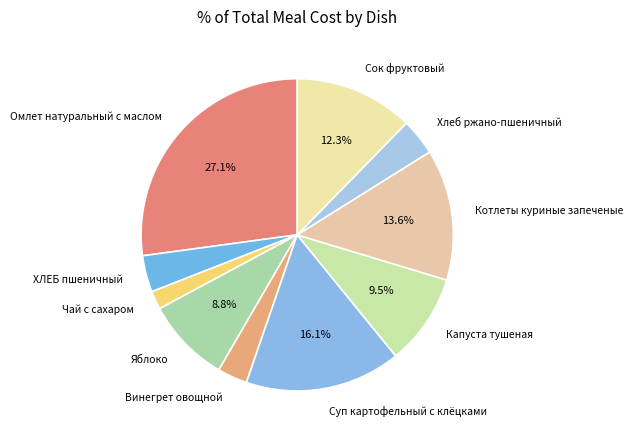

What is the largest slice in the pie chart?

Омлет натуральный с маслом